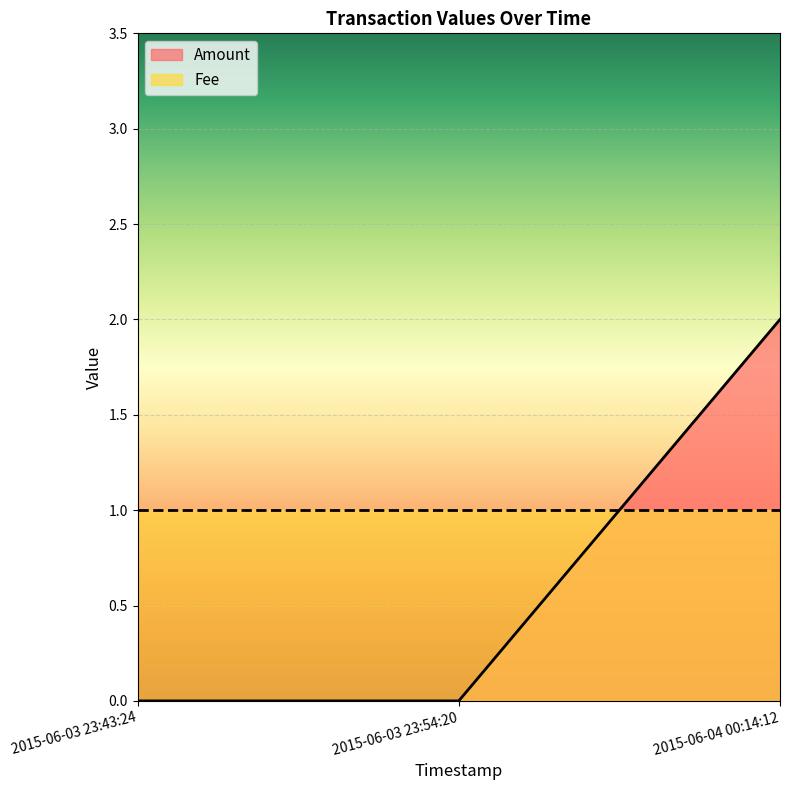

Reading left to right, what are all the values shown in this chart?

0	0	2